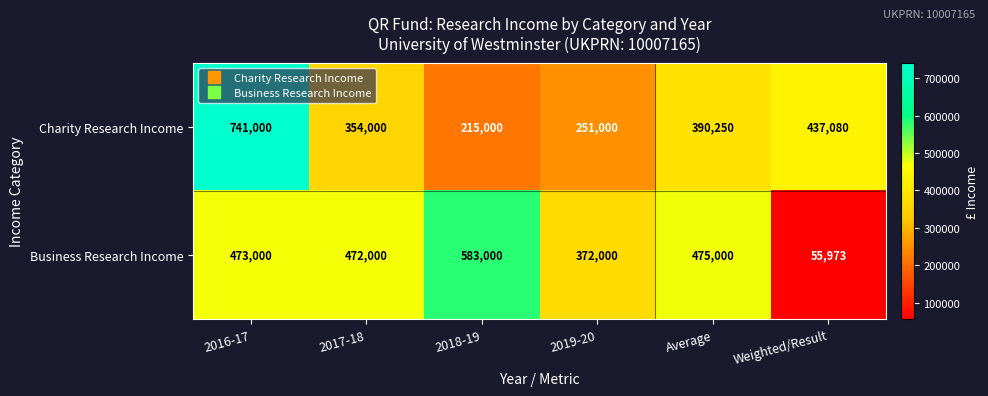

Rank the series by their maximum value, from lowest to highest.

Business Research Income, Charity Research Income